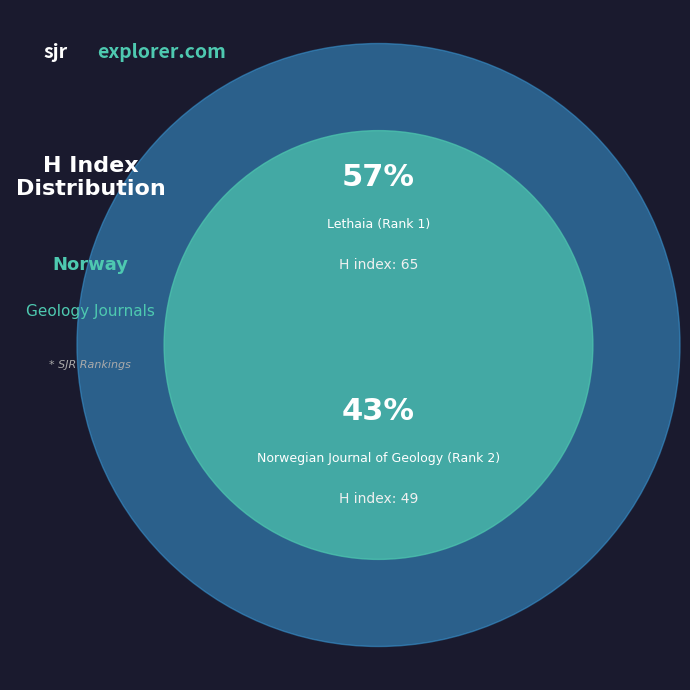

Which category has the smallest portion of the pie?

Norwegian Journal of Geology (Rank 2)